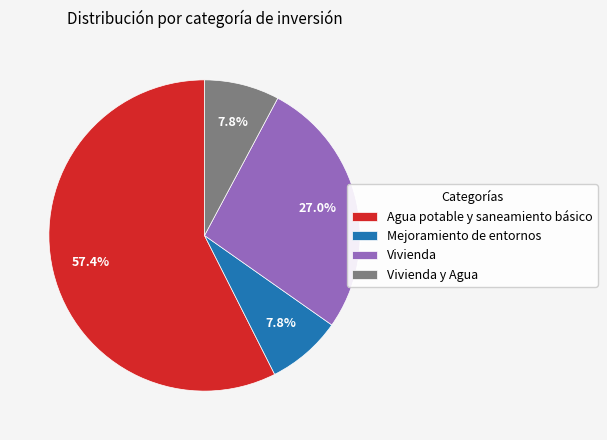

Is there any slice that represents more than half of the pie?

Yes